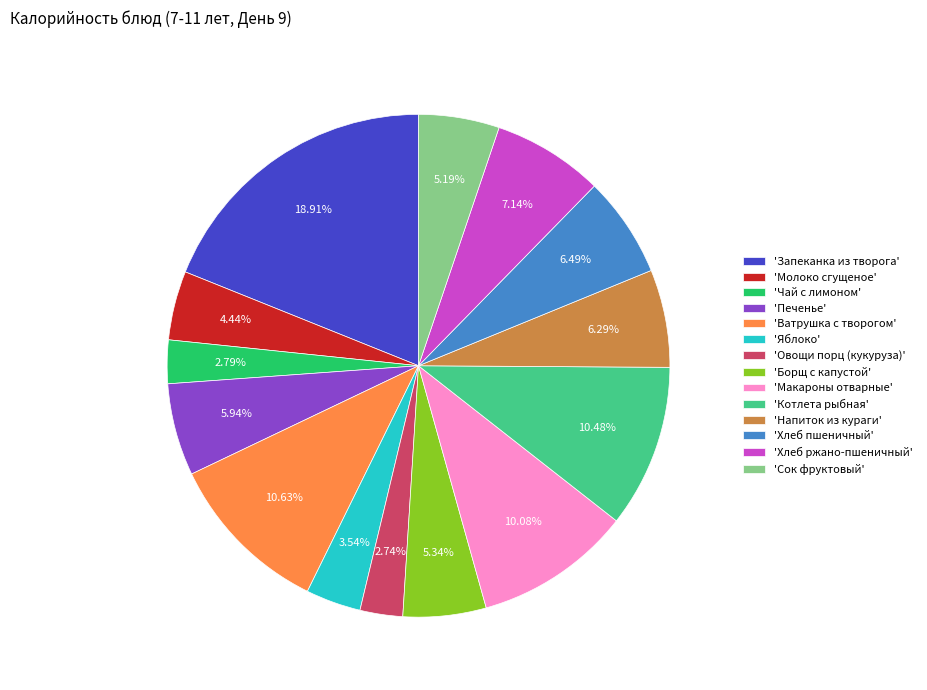

How many segments does this pie chart have?

14